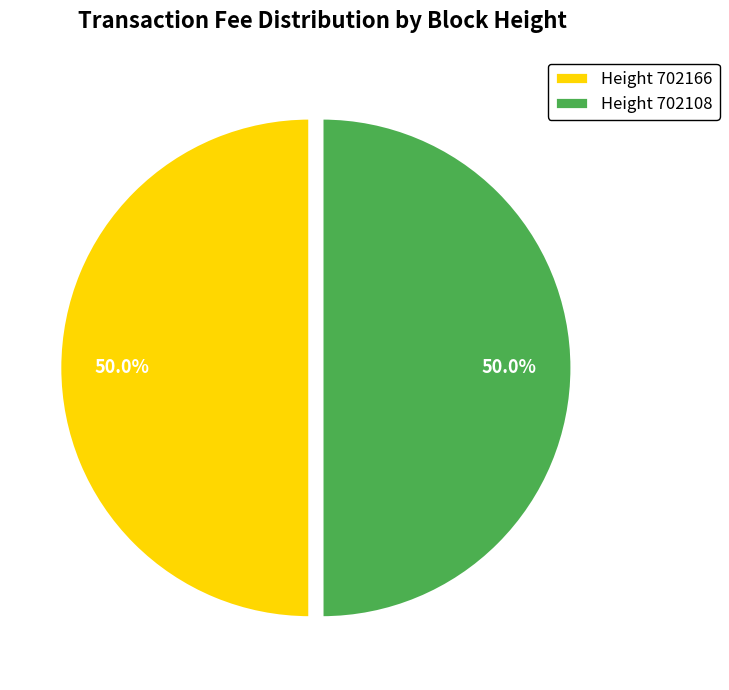

Approximately how many times larger is the value at Height 702166 compared to Height 702108?

1.0